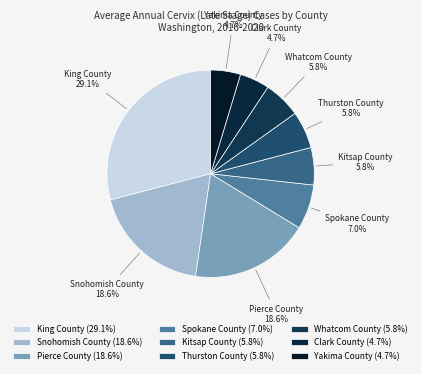

Which slice is the largest?

King County